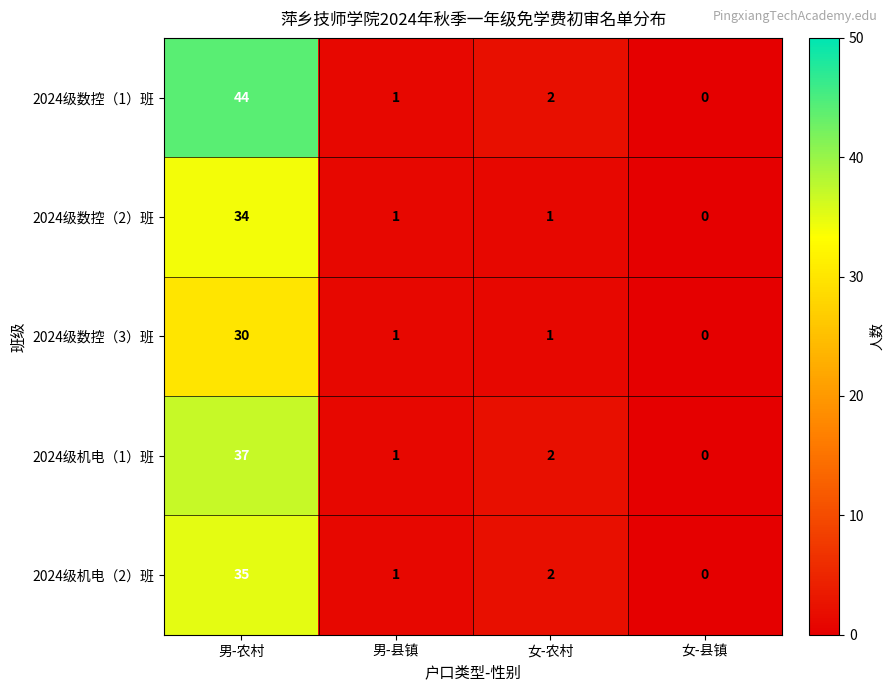

At which label does 2024级数控（1）班 first exceed 2?

男-农村